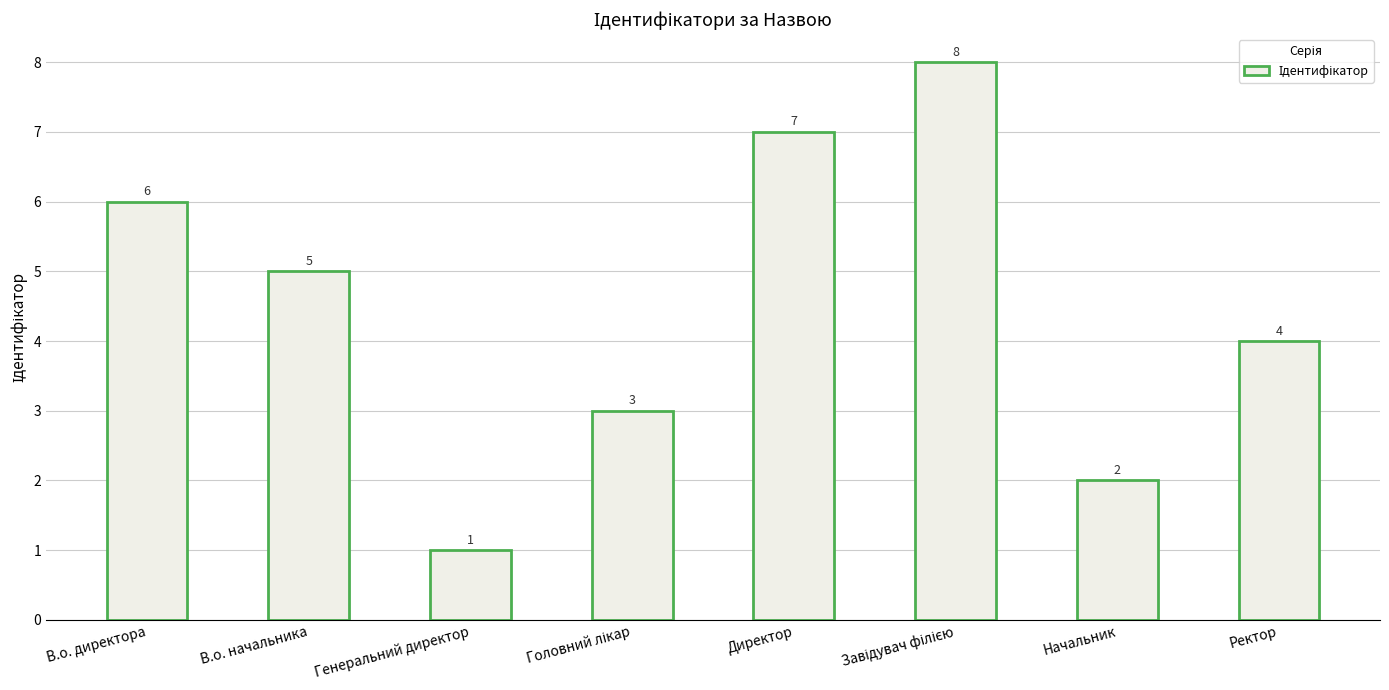

Reading right to left, extract all data points from this chart.

4	2	8	7	3	1	5	6